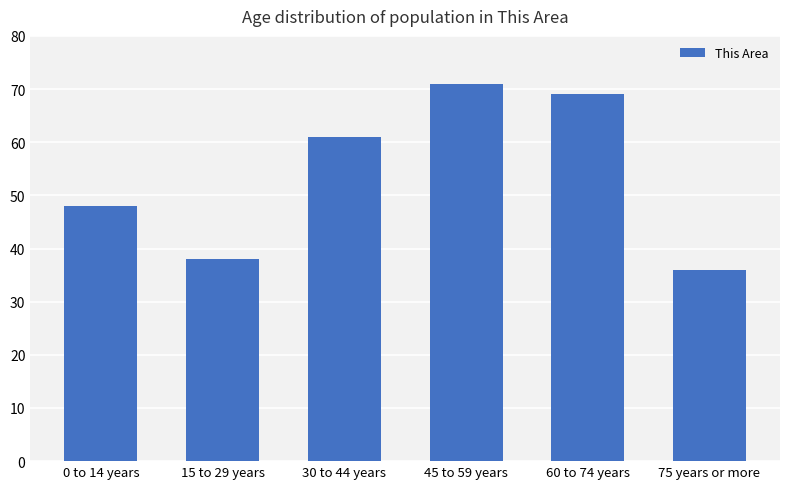

Count the number of categories in the chart.

6